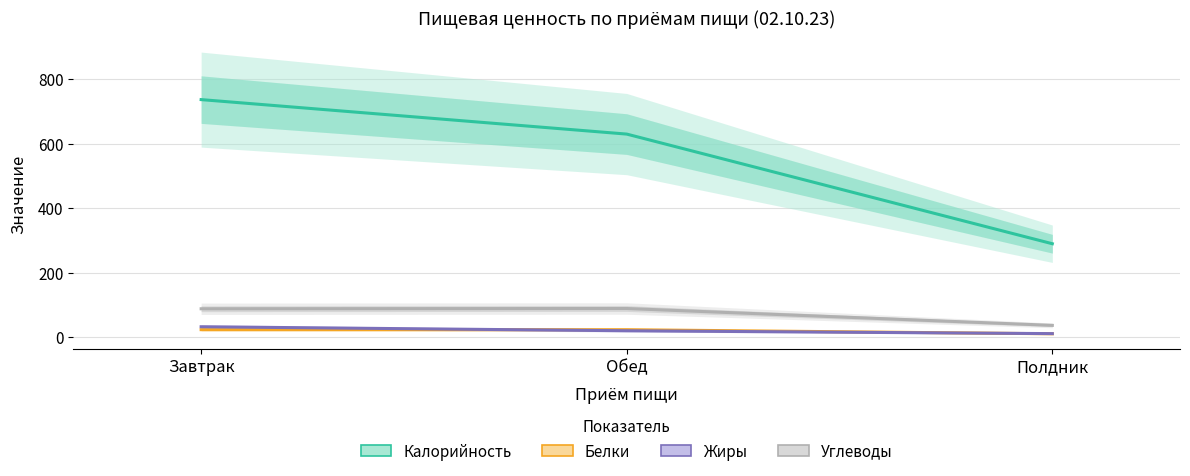

What is the difference between the second highest and minimum values in the Белки series?

12.7